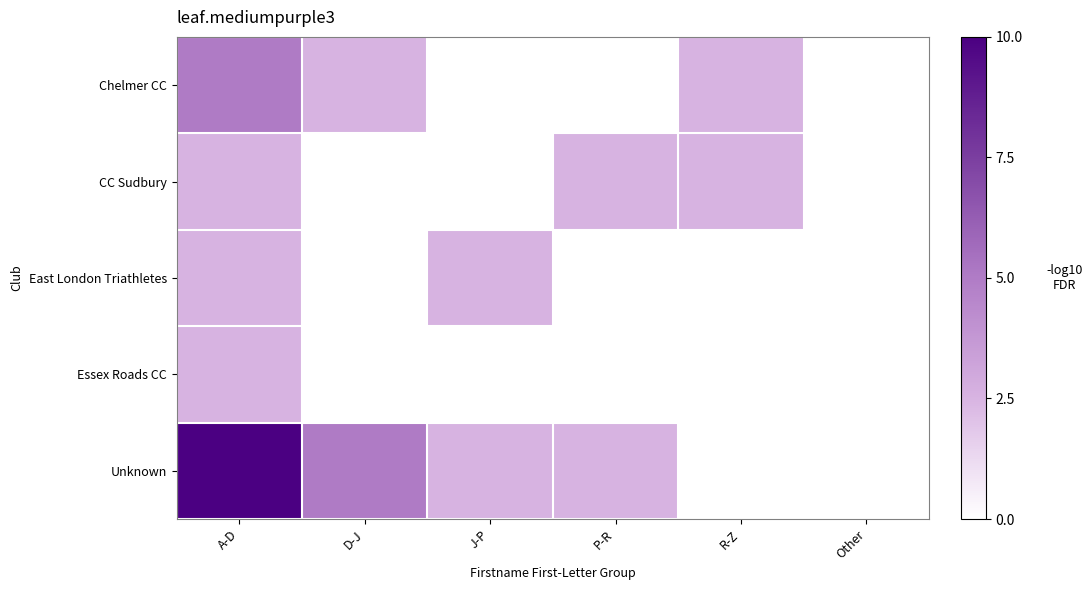

Reading left to right, list all the values displayed in this chart.

Chelmer CC: A-D=5.0	D-J=2.5	J-P=0.0	P-R=0.0	R-Z=2.5	Other=0.0
CC Sudbury: A-D=2.5	D-J=0.0	J-P=0.0	P-R=2.5	R-Z=2.5	Other=0.0
East London Triathletes: A-D=2.5	D-J=0.0	J-P=2.5	P-R=0.0	R-Z=0.0	Other=0.0
Essex Roads CC: A-D=2.5	D-J=0.0	J-P=0.0	P-R=0.0	R-Z=0.0	Other=0.0
Unknown: A-D=10.0	D-J=5.0	J-P=2.5	P-R=2.5	R-Z=0.0	Other=0.0